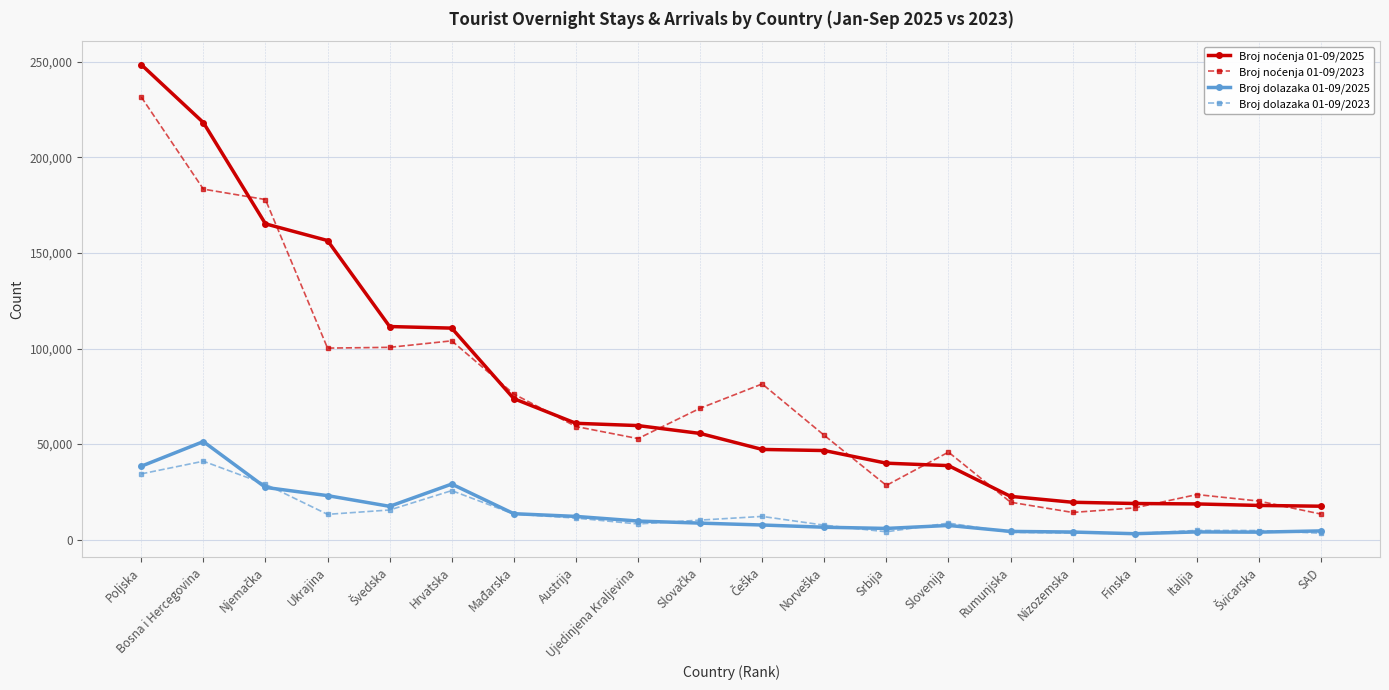

What is the average value of the Broj dolazaka 01-09/2025 series?

14112